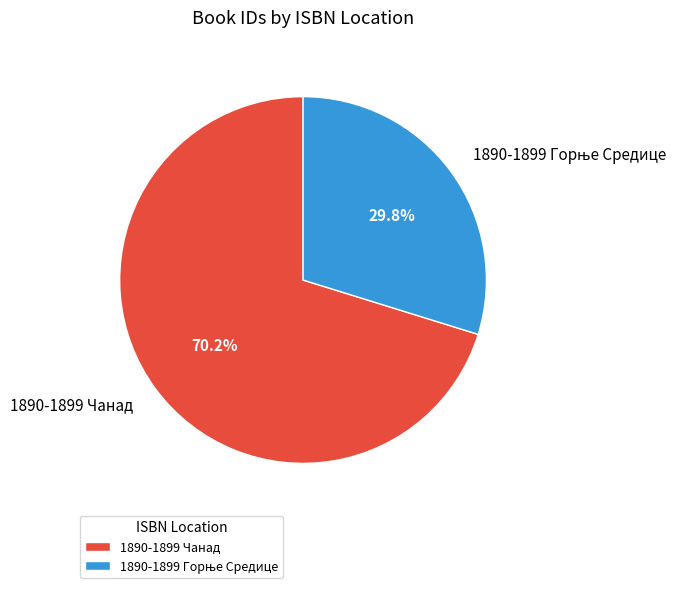

What is the largest slice in the pie chart?

1890-1899 Чанад